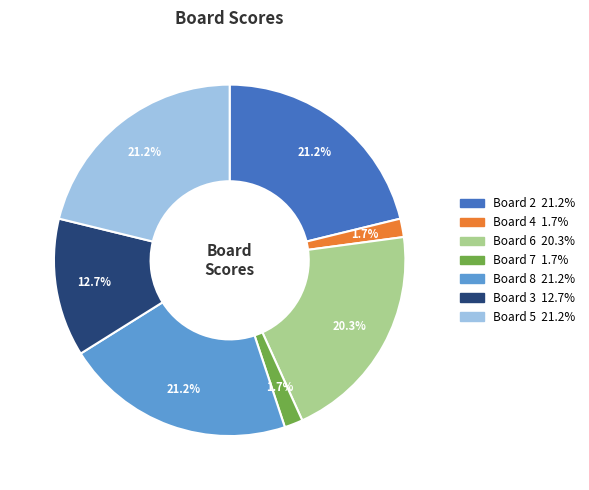

To the nearest percent, what is the difference between the Board 6 and Board 4 slice percentages?

19%